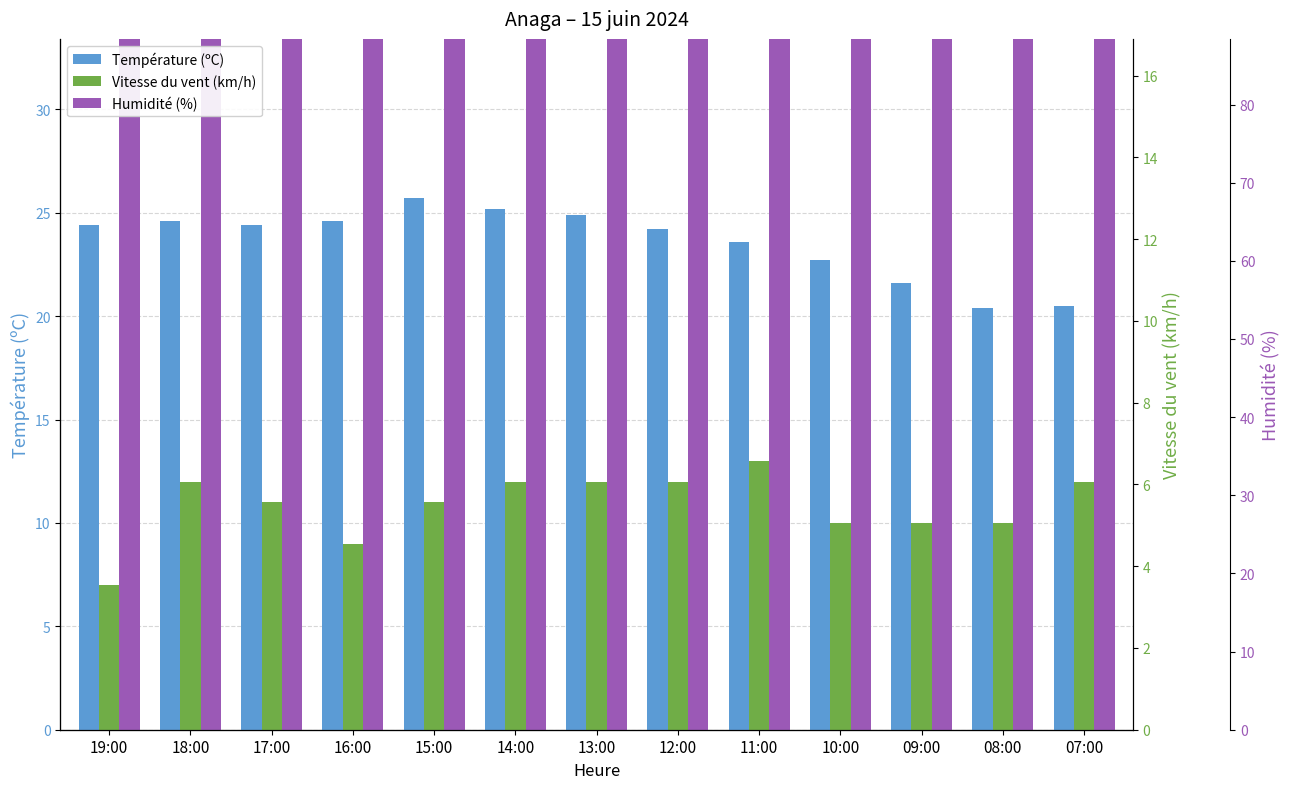

What is the maximum value for Vitesse du vent (km/h)?

13.0